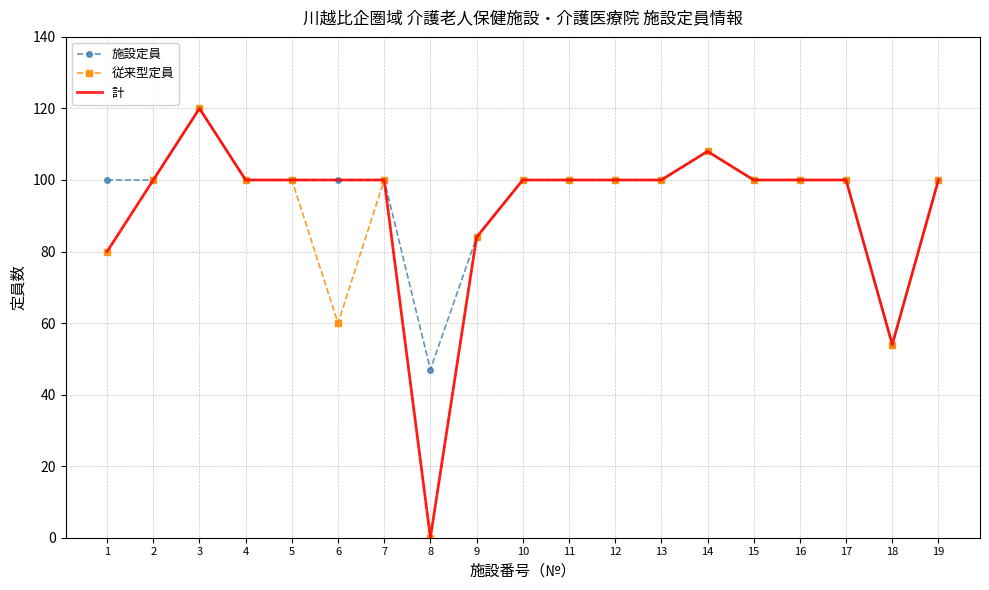

Is the value of 施設定員 at 6 greater than the value of 計 at 8?

Yes